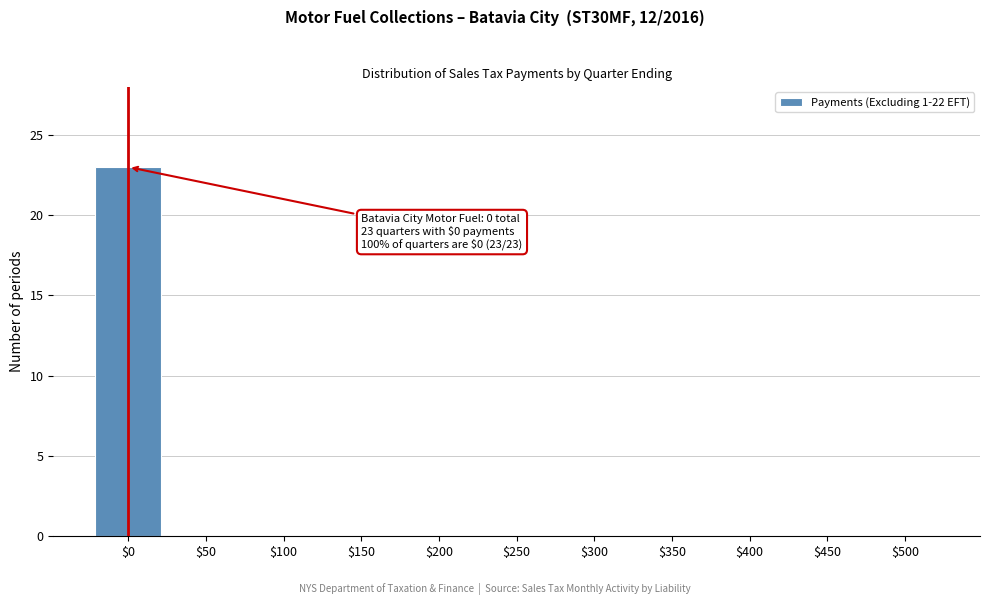

What is the sum of all values?

23